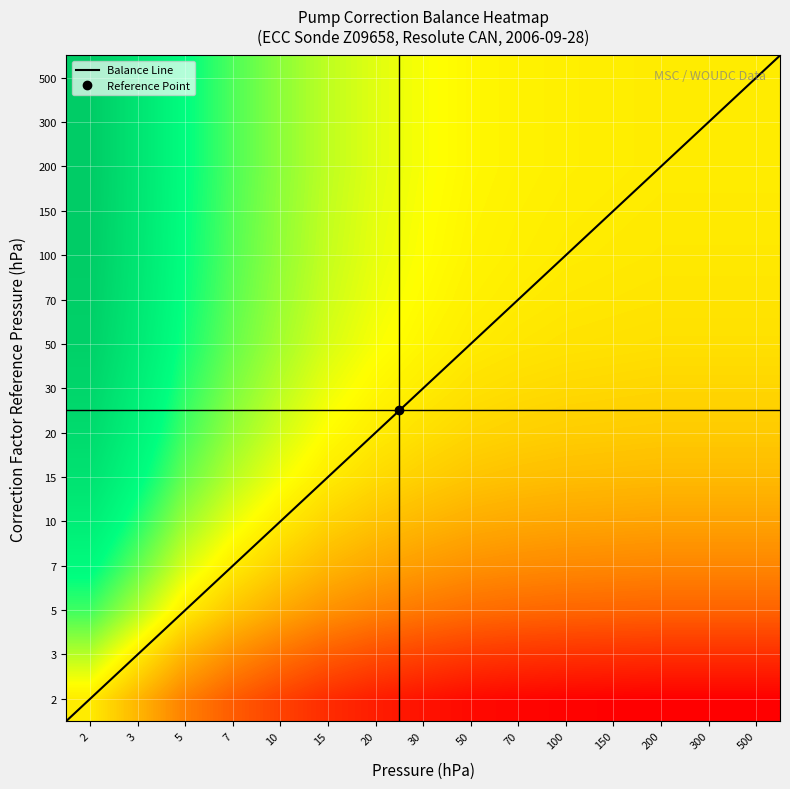

Reading right to left, extract all data points from this chart.

0.4	0.4	0.4	0.5	0.5	0.5	0.5	0.5	0.5	0.5	0.6	0.7	0.7	0.9	1.0